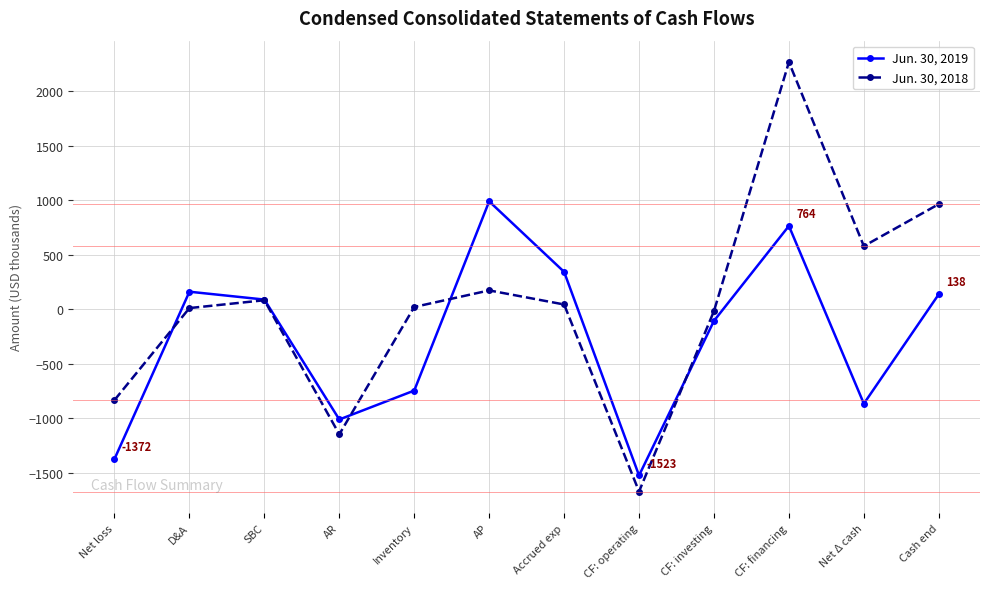

Which series has the largest total across all categories?

Jun. 30, 2018